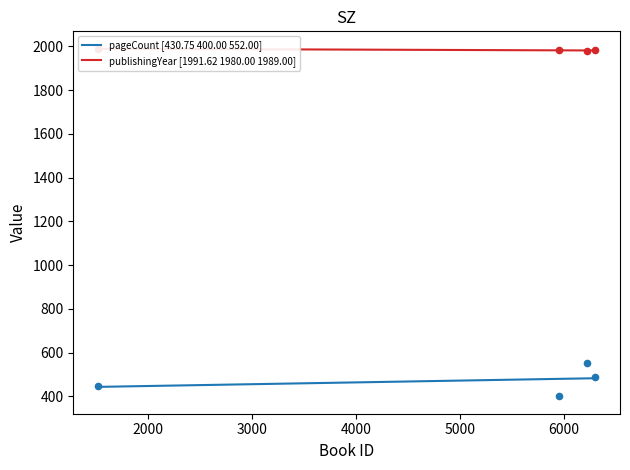

Which series reaches the minimum Y coordinate?

pageCount